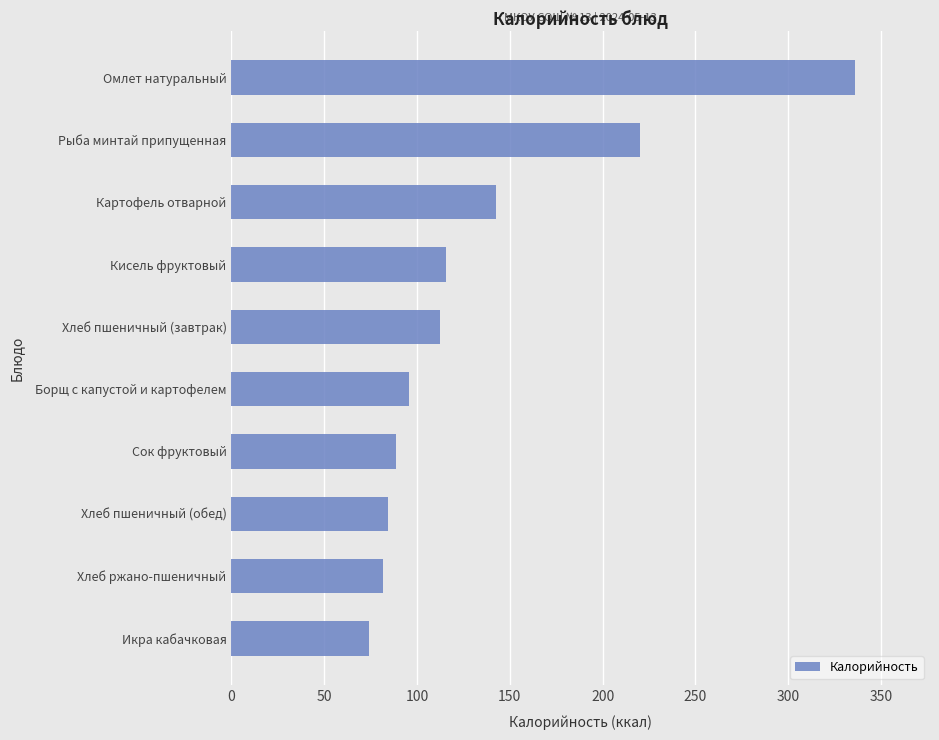

What is the ratio of the value at Кисель фруктовый to the value at Хлеб ржано-пшеничный?

1.4